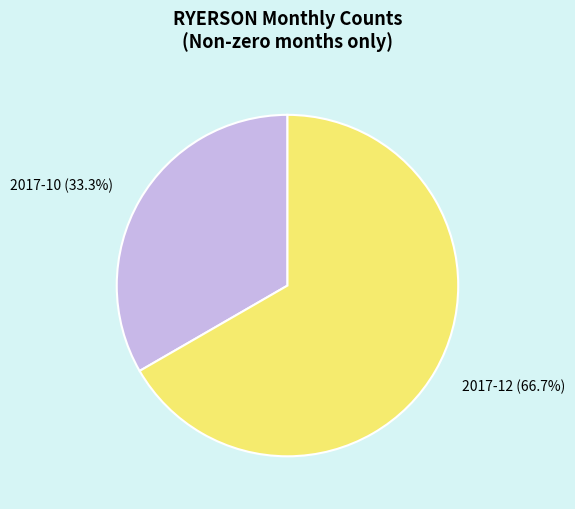

What percentage is the 2017-10 slice, to the nearest percent?

33%